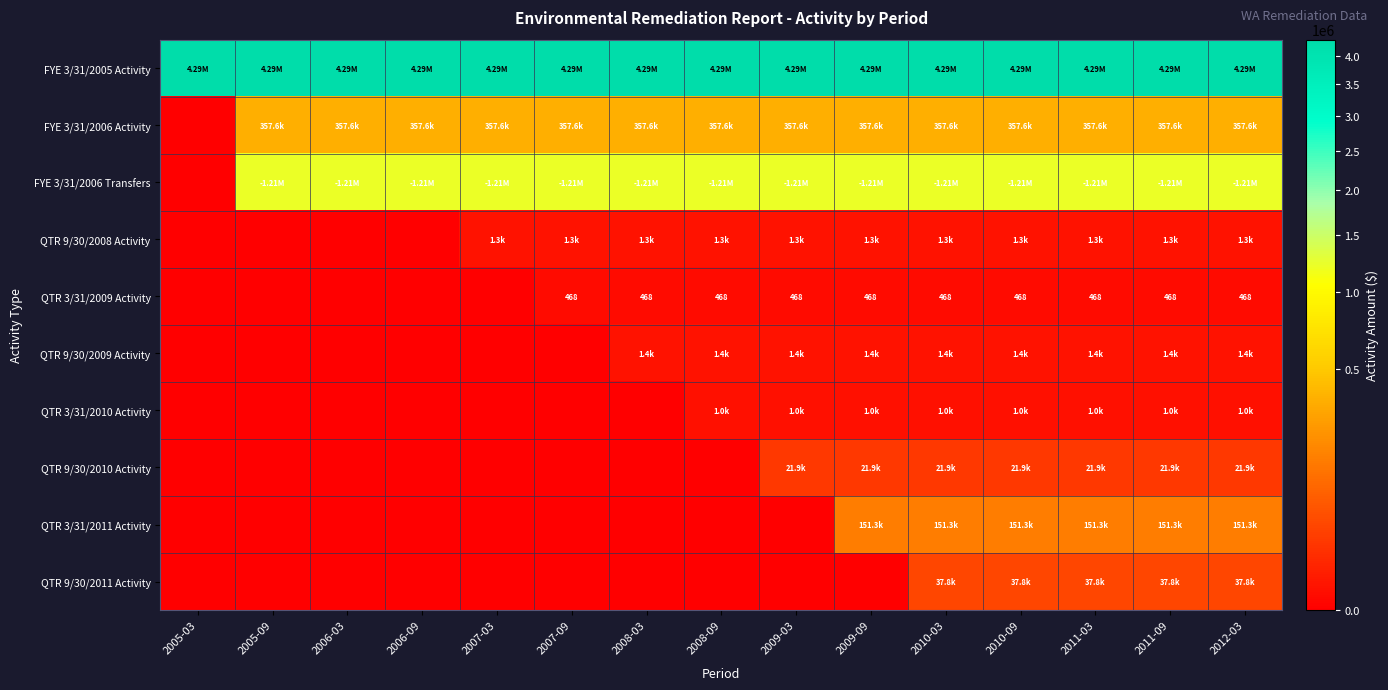

True or false: QTR 9/30/2011 Activity has a value of 37816.5 at 2011-03.

True